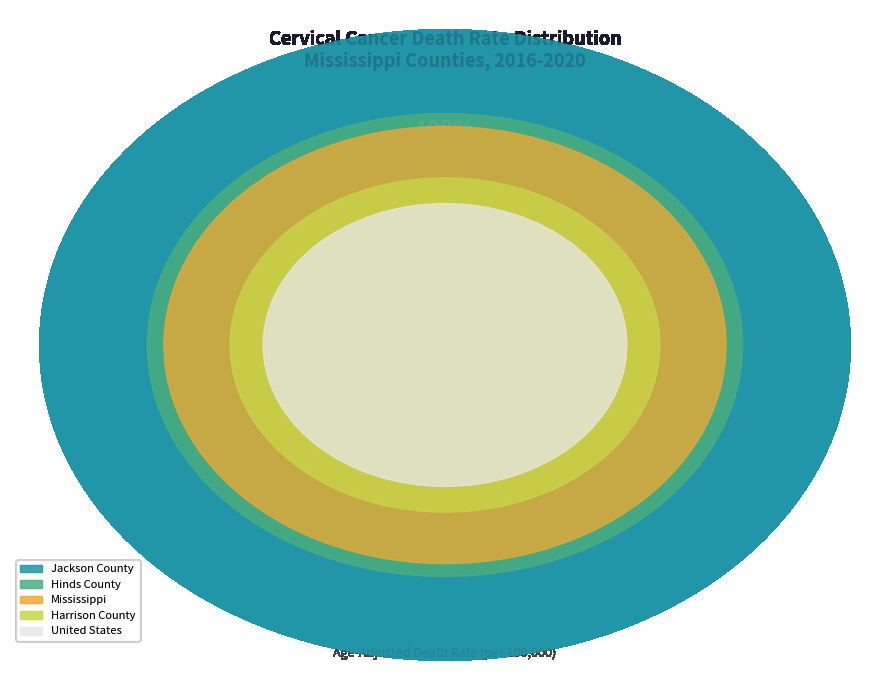

To the nearest percent, what is the average slice percentage?

20%